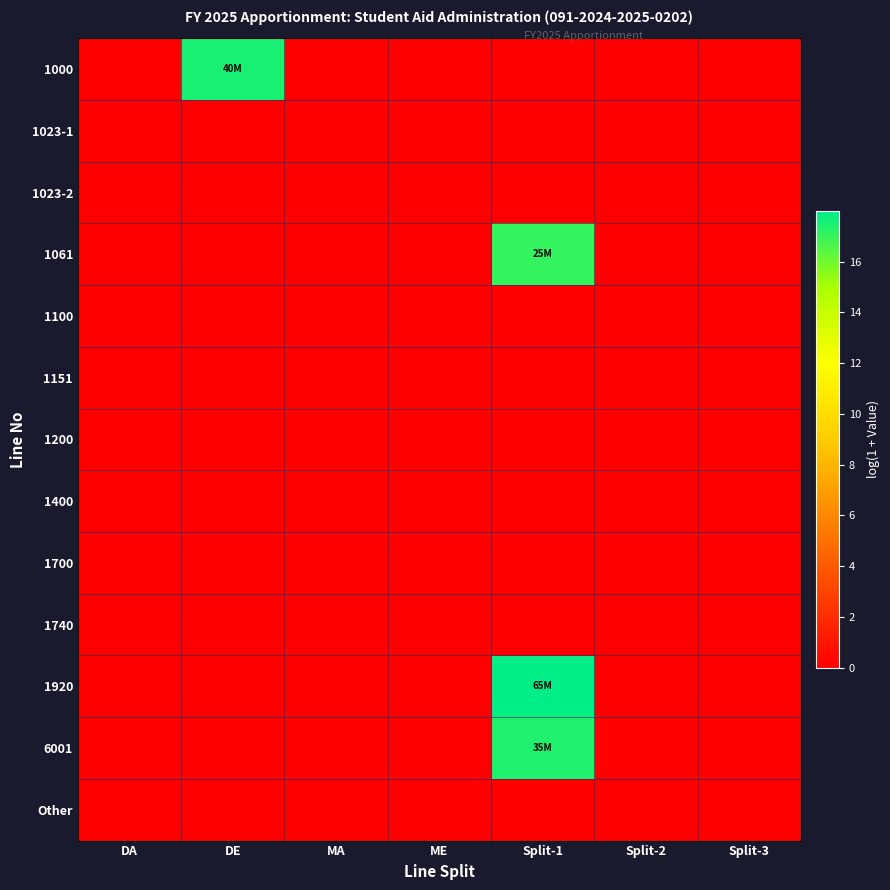

Which series has the largest total across all categories?

1920